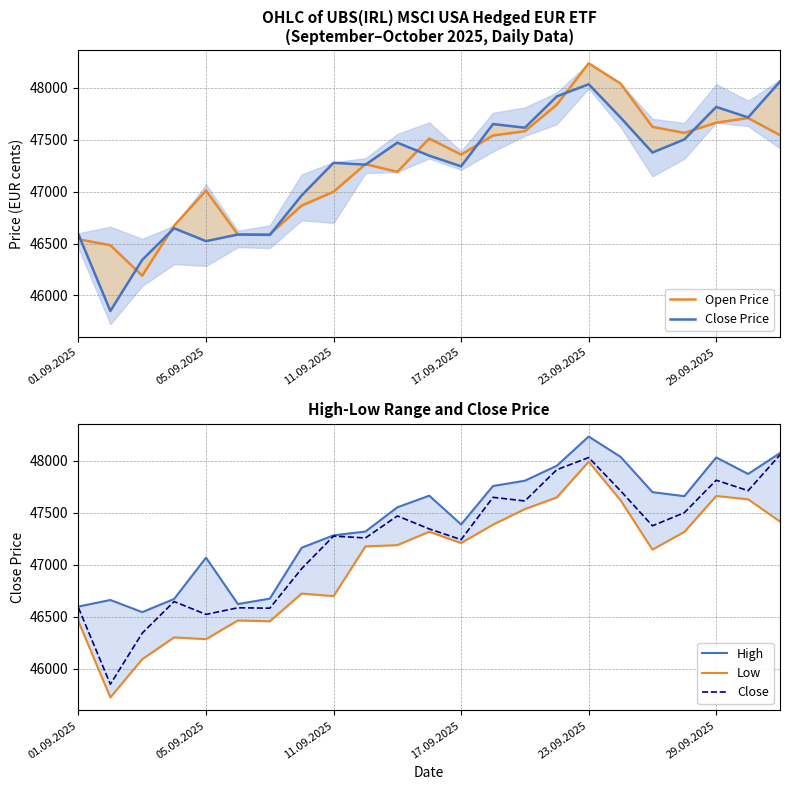

The Close series shows 47243 at 17.09.2025. True or false?

True